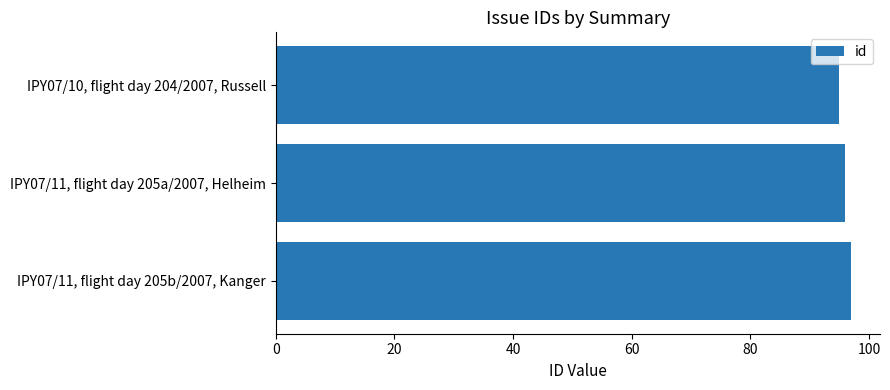

How many categories are shown in the chart?

3